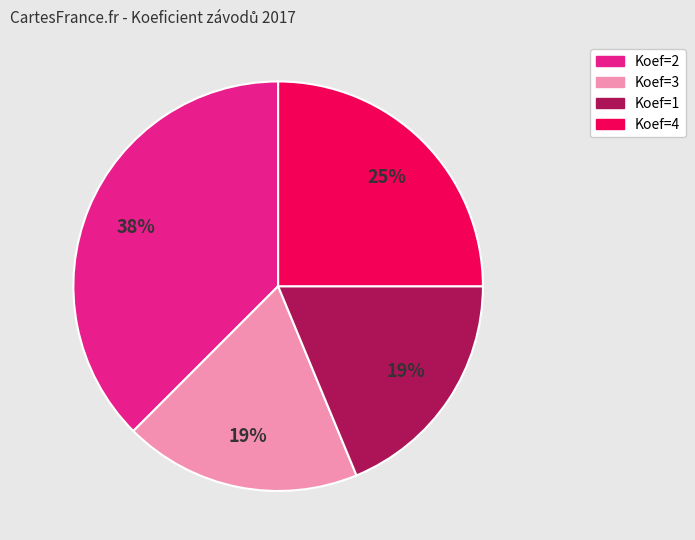

How many segments does this pie chart have?

4